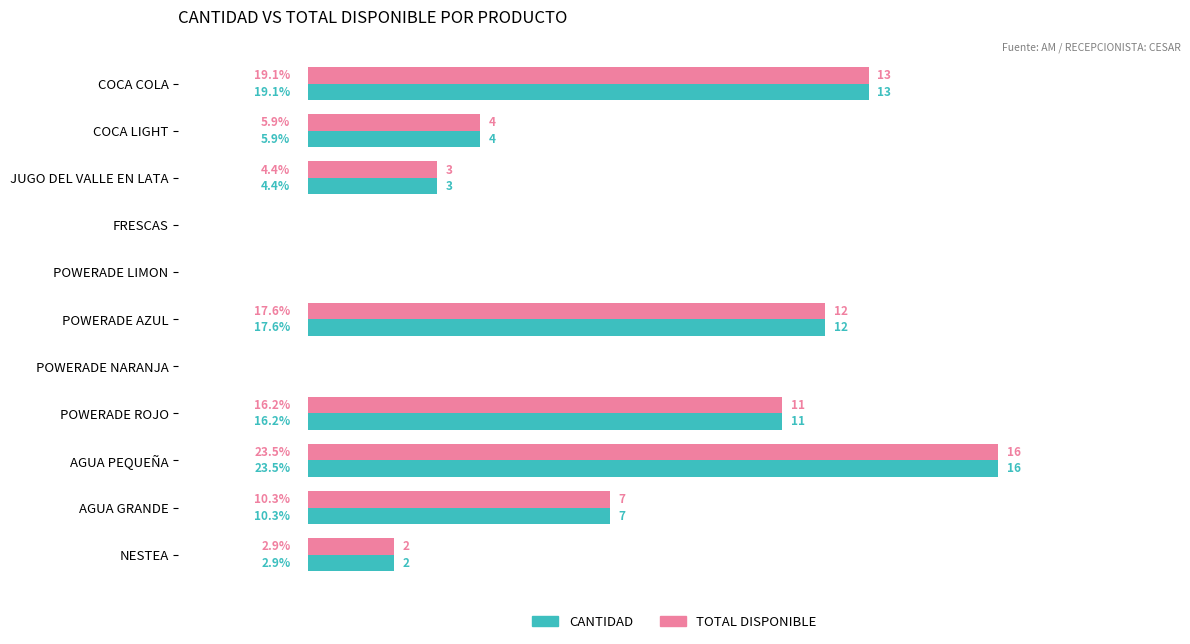

What are all the series names shown in the legend?

CANTIDAD, TOTAL DISPONIBLE